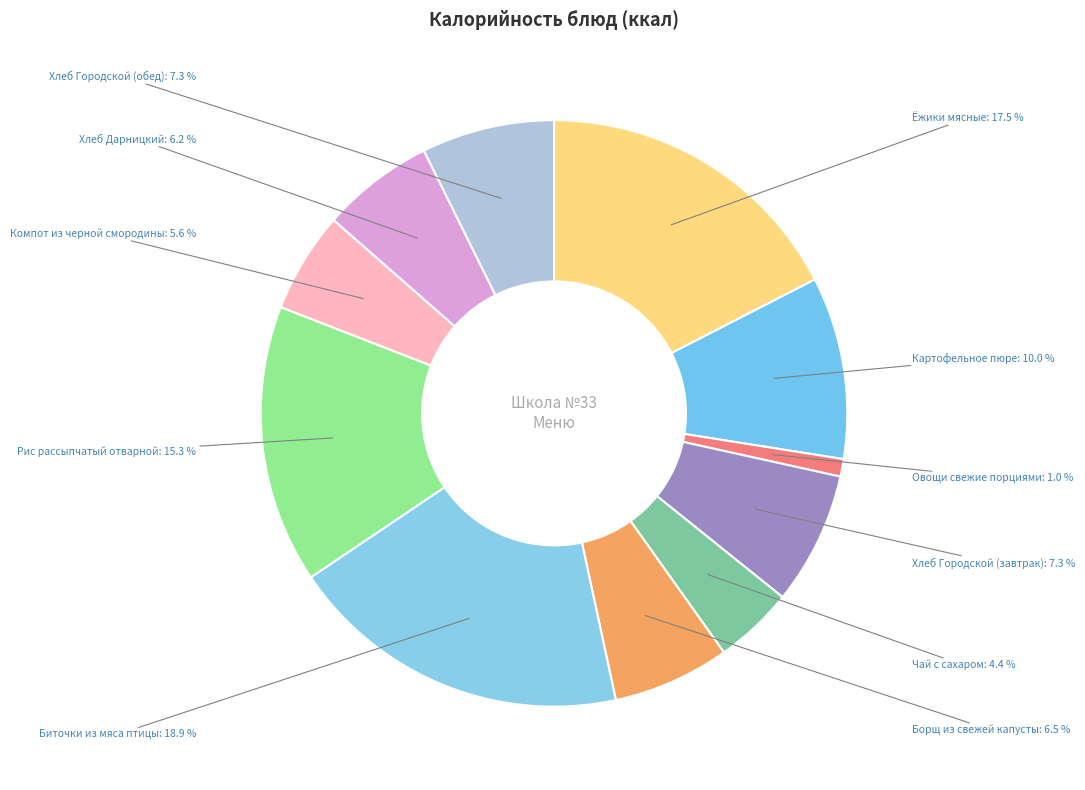

Which category has the biggest portion of the pie?

Биточки из мяса птицы